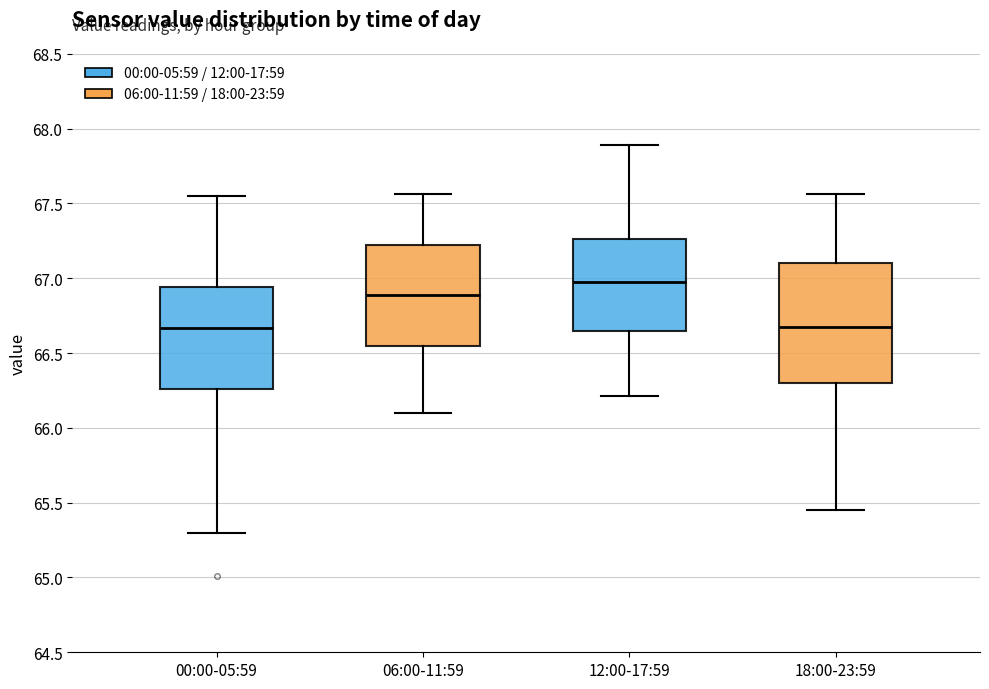

Which box is the tallest, from its lower edge to its upper edge?

18:00-23:59